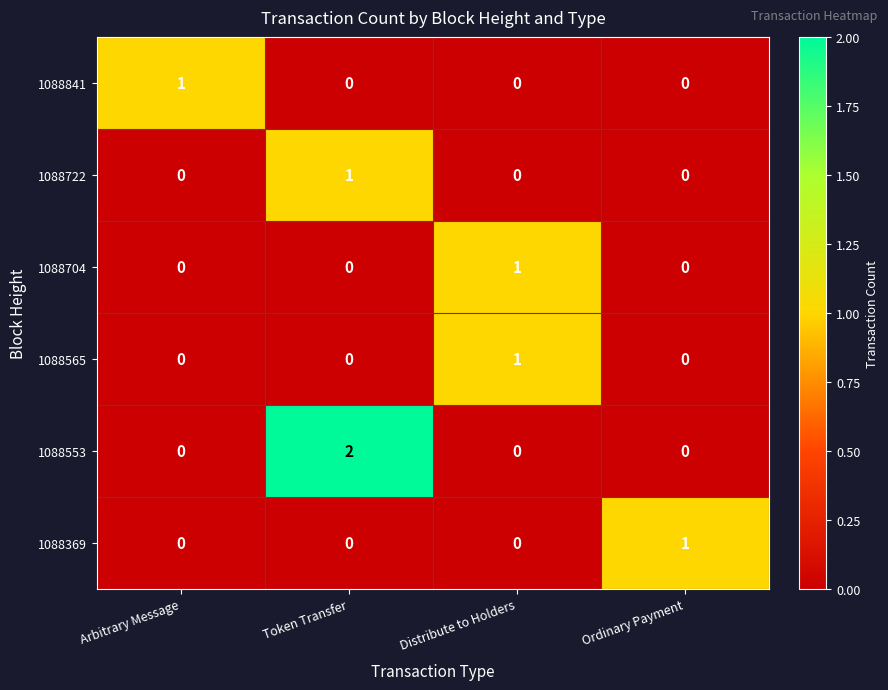

What is the difference between the highest and lowest values at Ordinary Payment?

1